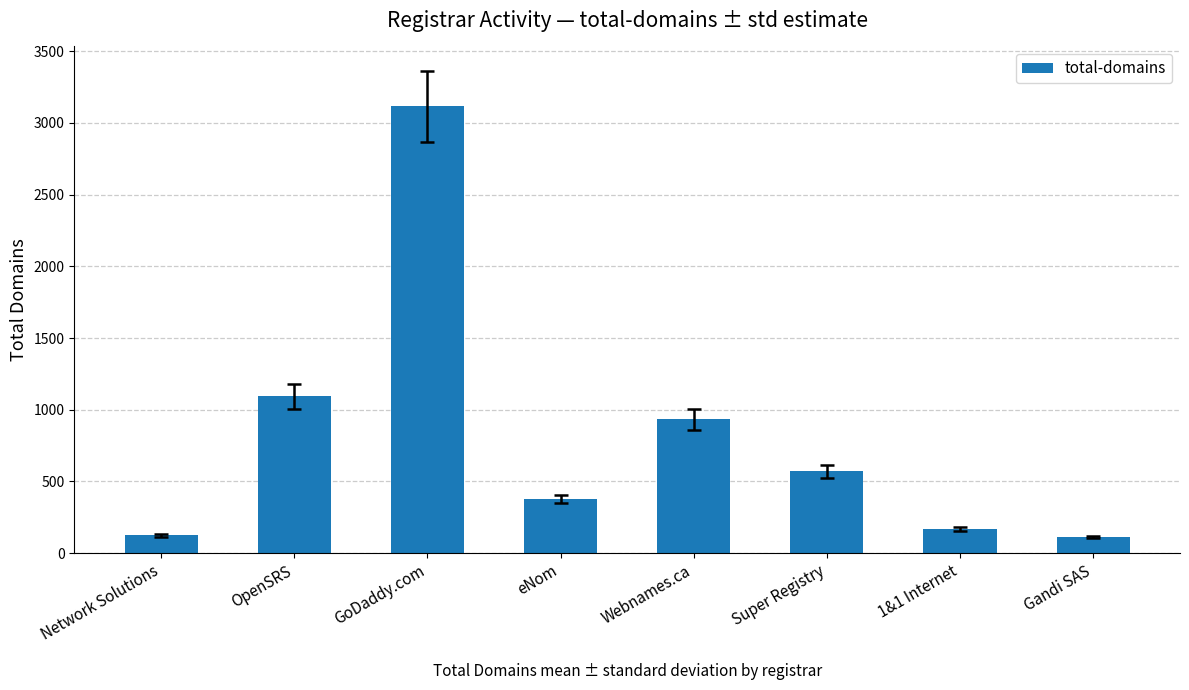

Between Gandi SAS and Super Registry, which is larger?

Super Registry